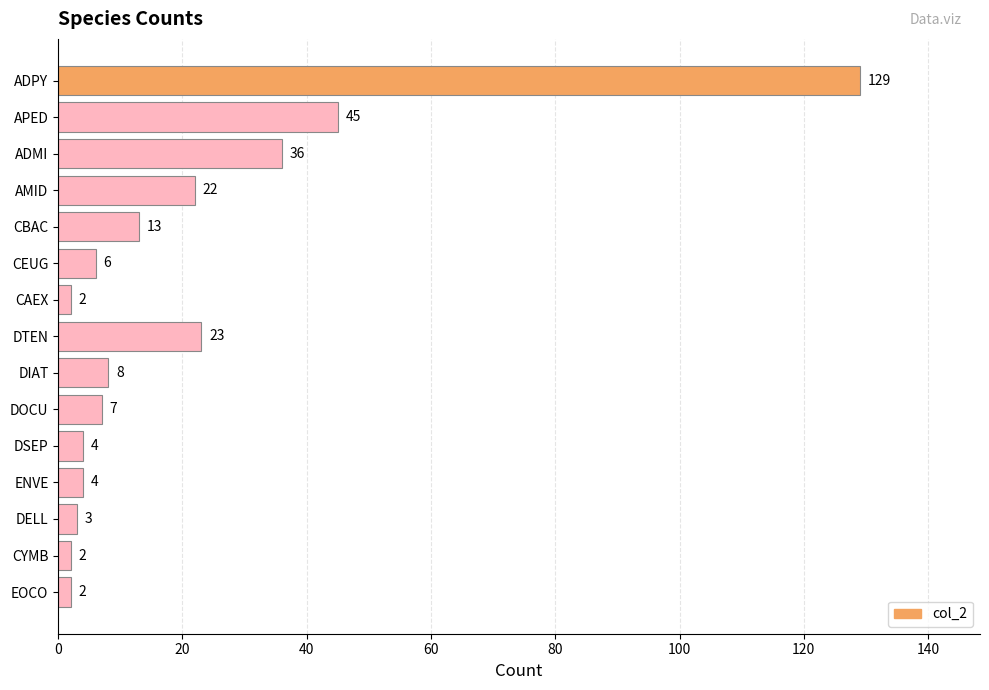

Reading top to bottom, extract all data points from this chart.

ADPY=129	APED=45	ADMI=36	AMID=22	CBAC=13	CEUG=6	CAEX=2	DTEN=23	DIAT=8	DOCU=7	DSEP=4	ENVE=4	DELL=3	CYMB=2	EOCO=2